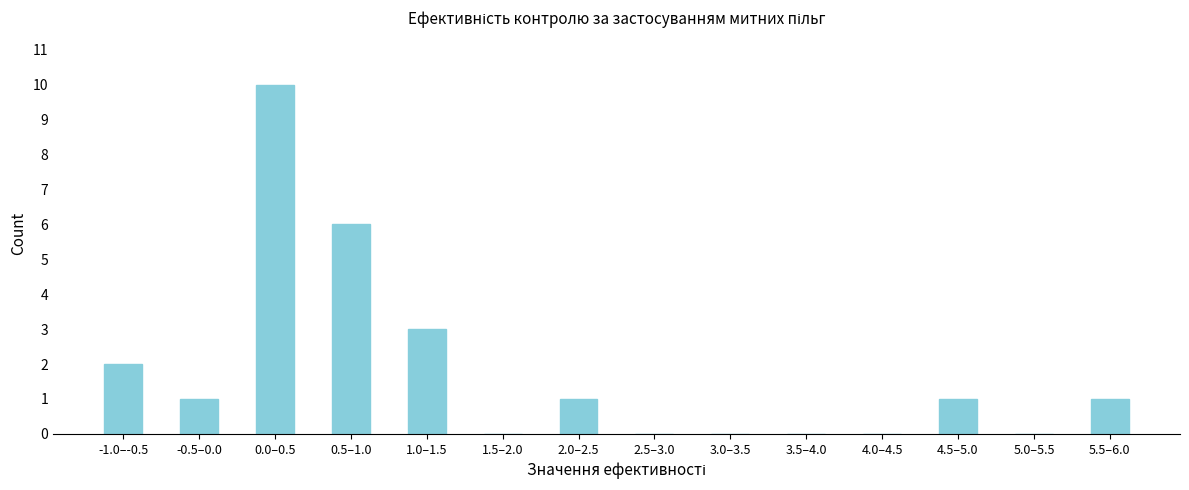

Reading left to right, list all the values displayed in this chart.

-1.0–-0.5=2	-0.5–0.0=1	0.0–0.5=10	0.5–1.0=6	1.0–1.5=3	1.5–2.0=0	2.0–2.5=1	2.5–3.0=0	3.0–3.5=0	3.5–4.0=0	4.0–4.5=0	4.5–5.0=1	5.0–5.5=0	5.5–6.0=1